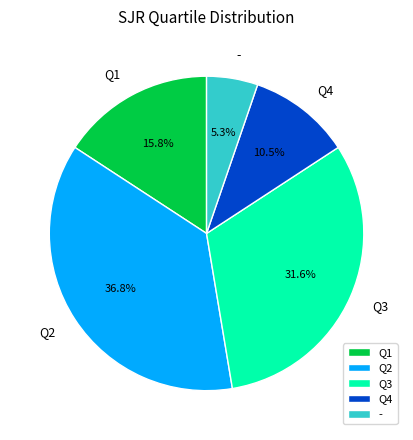

Between Q3 and Q4, which is larger?

Q3